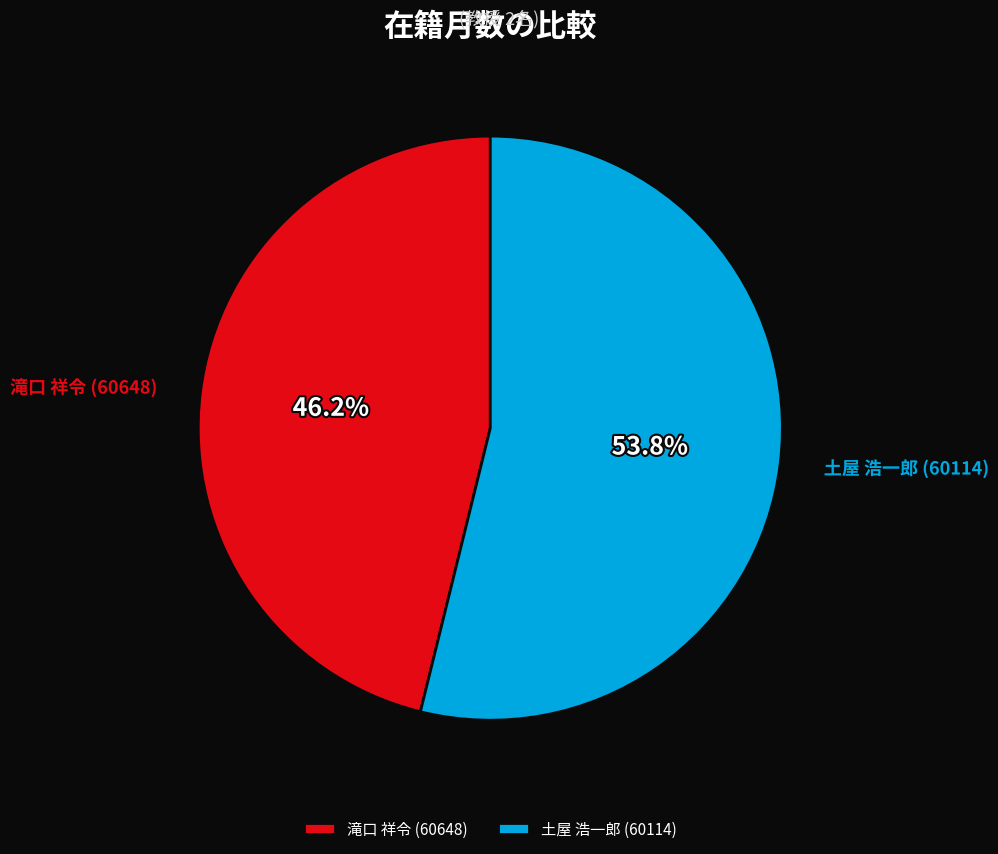

To the nearest percent, what is the difference between the 土屋 浩一郎 (60114) and 滝口 祥令 (60648) slice percentages?

8%